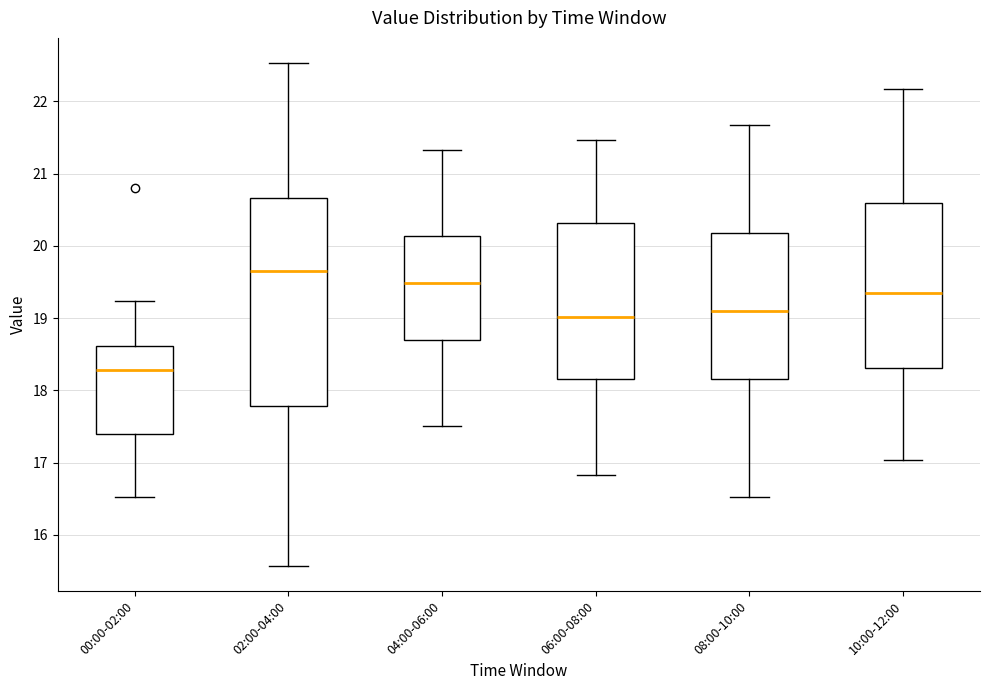

Where does the median line of the box for 00:00-02:00 sit on the y-axis? The values are not printed on the chart, so give them approximately, as read against the axis.

18.3